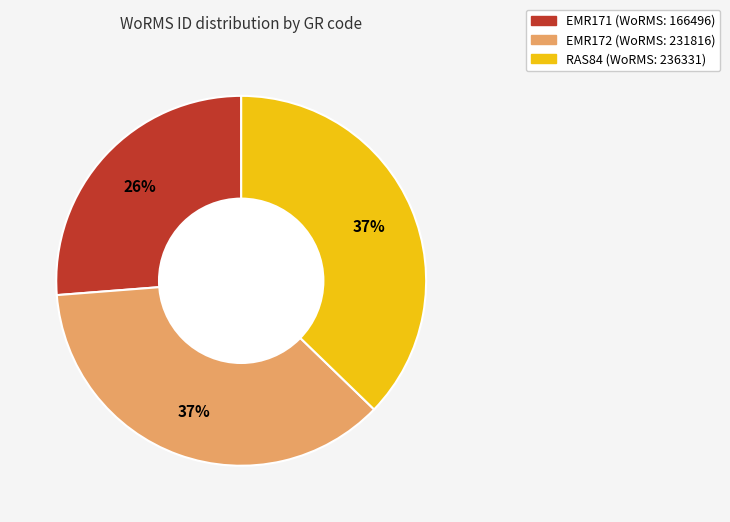

Which slice is the smallest?

EMR171